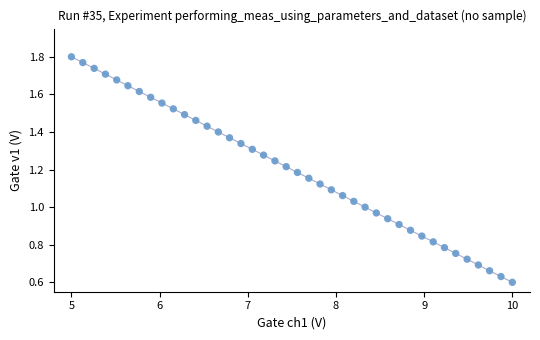

What is the range of X values (max minus min)?

5.0